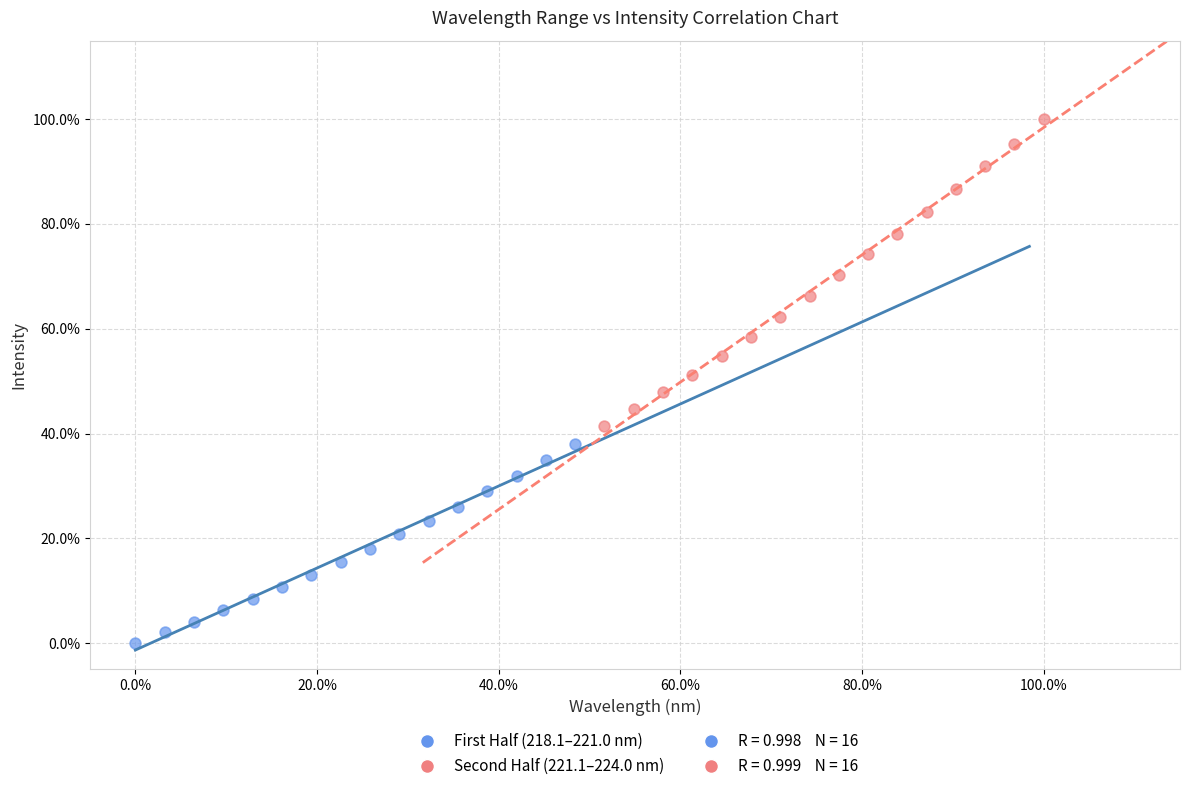

Which series reaches the maximum Y coordinate?

Second Half (221.1–224.0 nm)